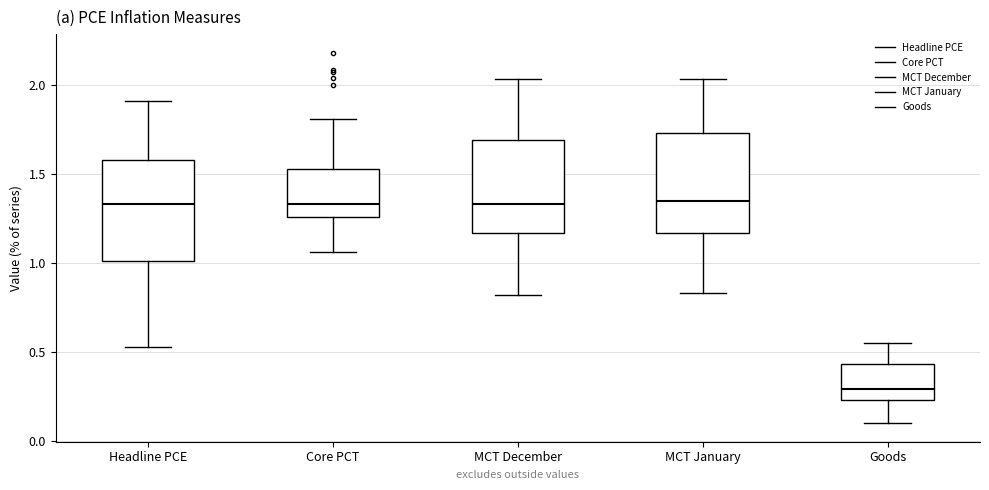

Reading left to right, read every box against the y-axis: the position of its median line, the range the box covers, and the ends of its whiskers. The values are not printed on the chart, so give them approximately, as read against the axis.

Headline PCE: median 1.35, box 1.00 to 1.60, whiskers 0.55 to 1.90
Core PCT: median 1.35, box 1.25 to 1.55, whiskers 1.05 to 1.80
MCT December: median 1.35, box 1.15 to 1.70, whiskers 0.80 to 2.05
MCT January: median 1.35, box 1.15 to 1.75, whiskers 0.85 to 2.05
Goods: median 0.30, box 0.25 to 0.45, whiskers 0.10 to 0.55